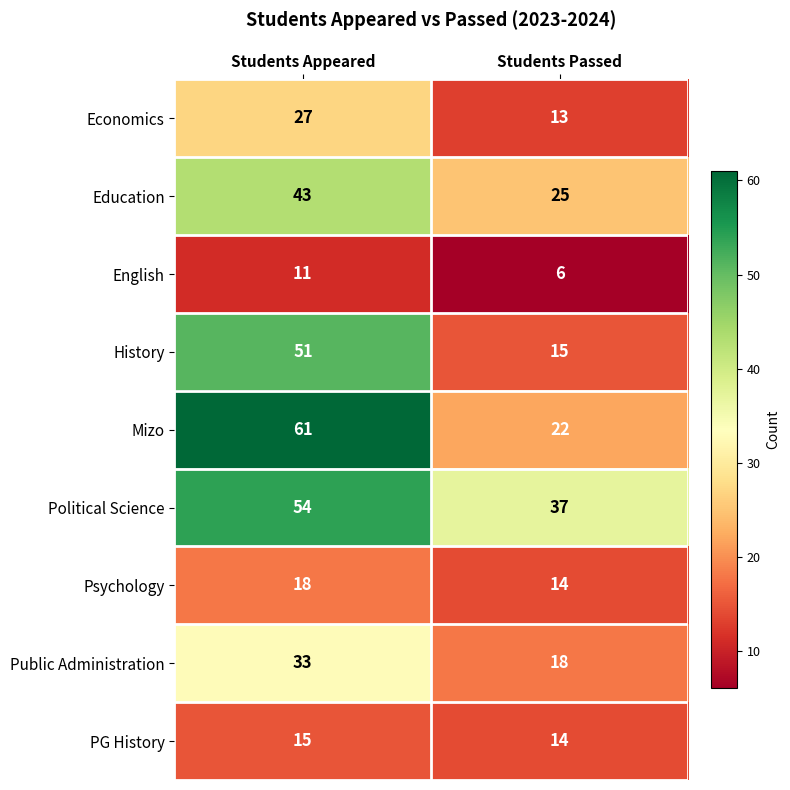

How many data points in English are less than 11?

1